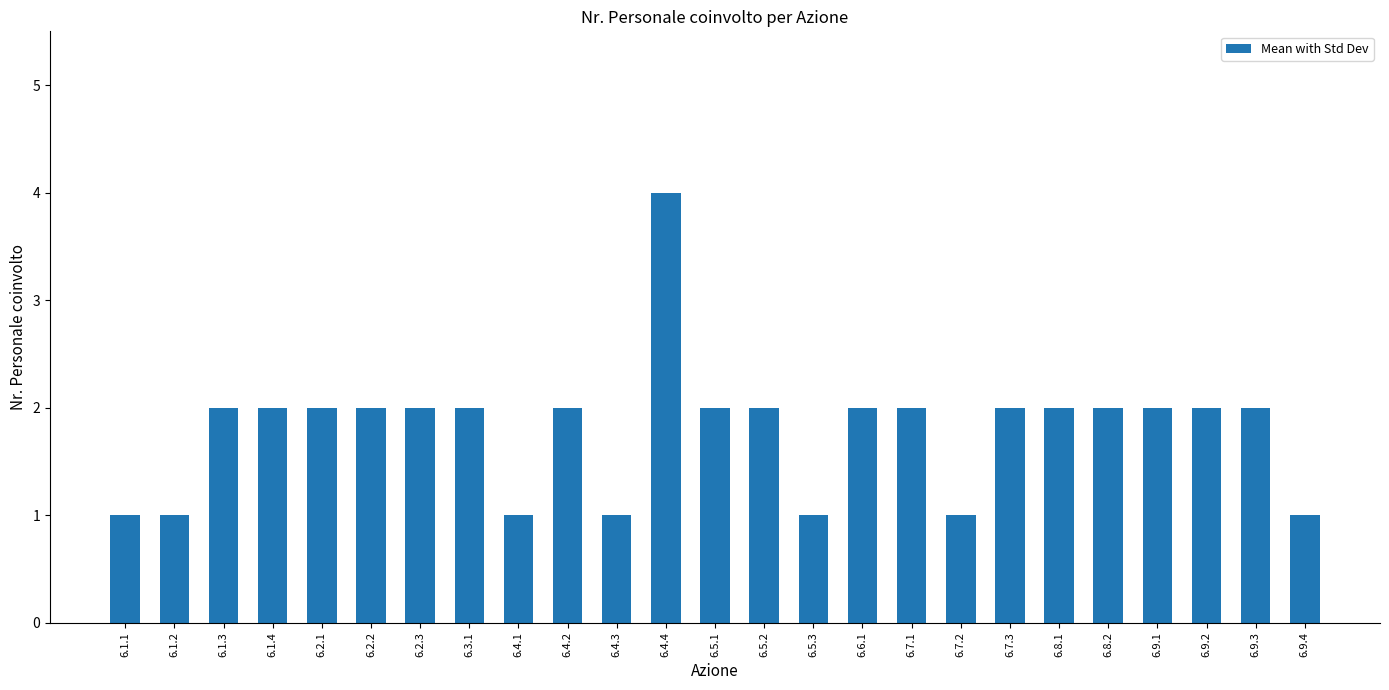

What is the difference between the second highest and second lowest values?

1